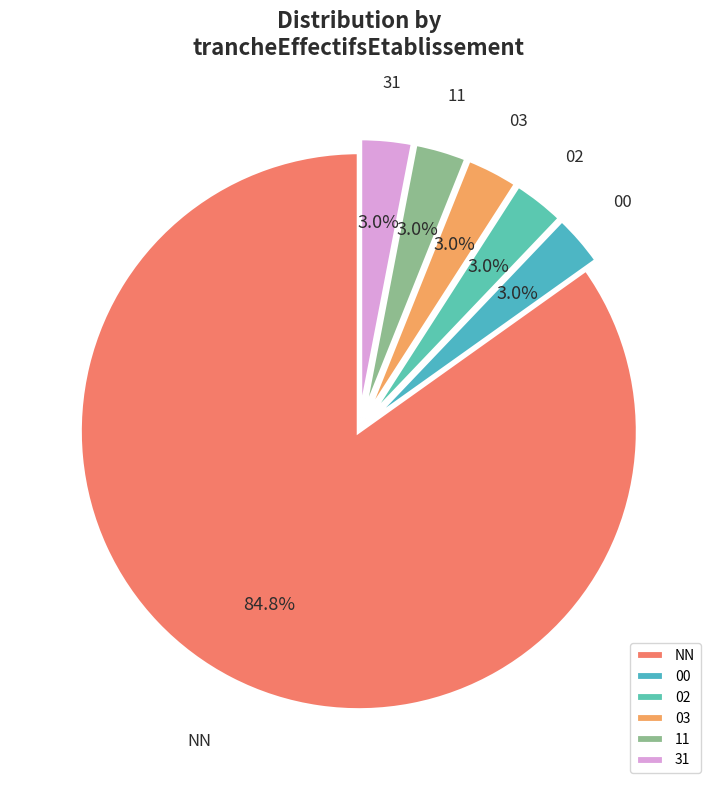

Is the sum of 31 and 00 greater than half?

No